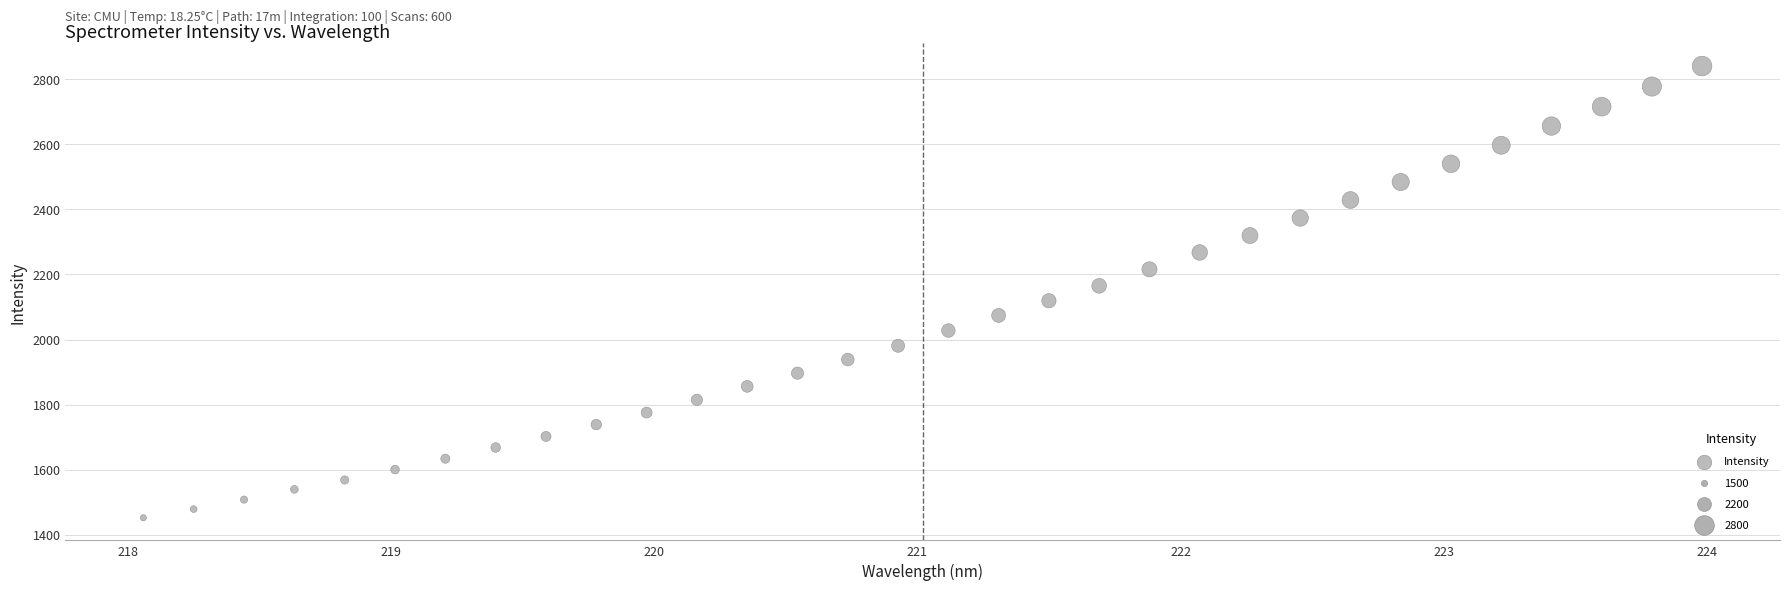

What is the range of X values (max minus min)?

5.9